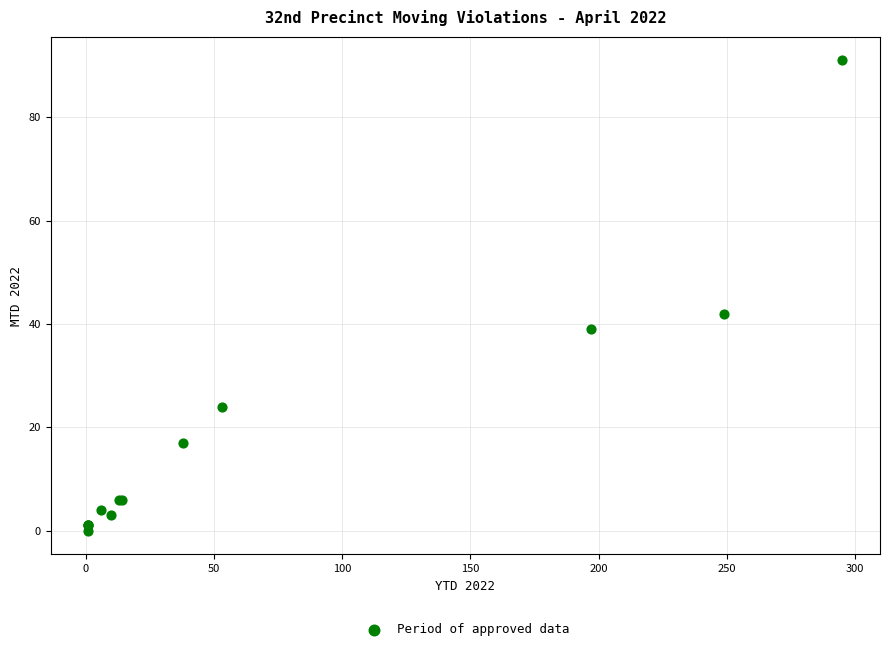

What Y value in the scatter plot is closest to 45?

42